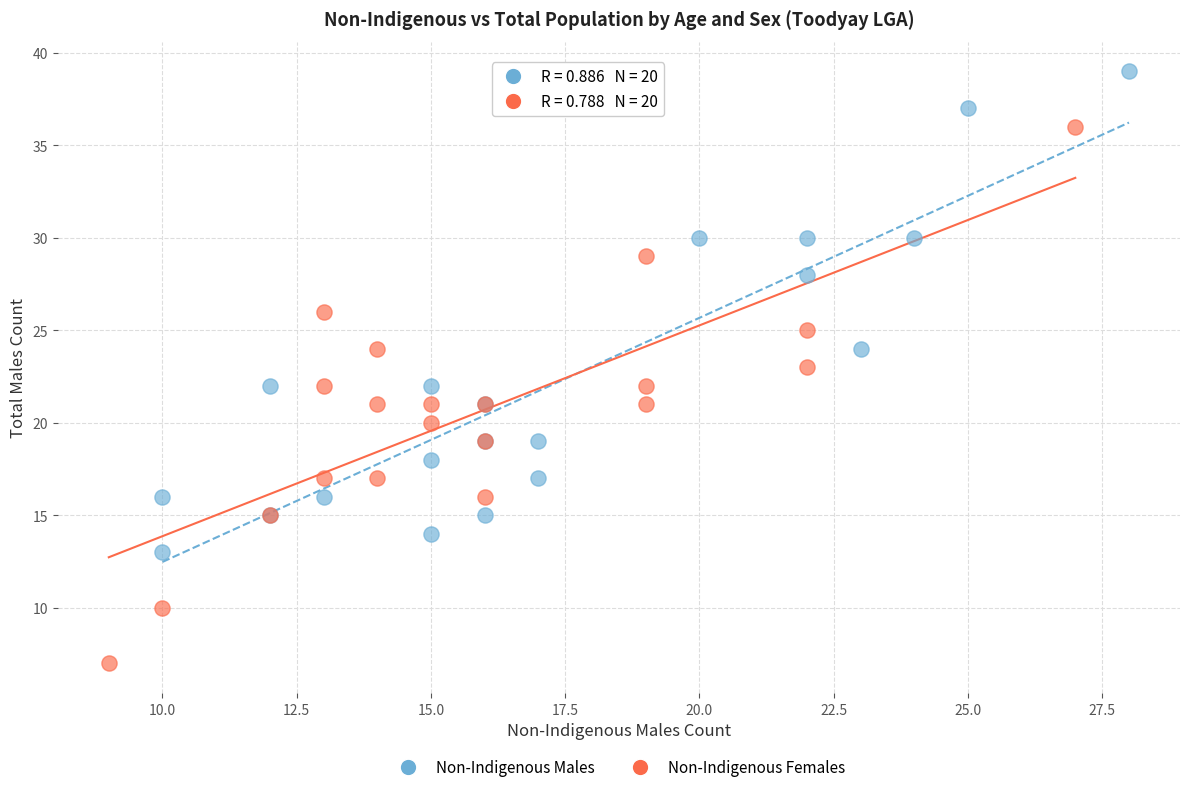

Which series contains the lowest Y value?

Non-Indigenous Females